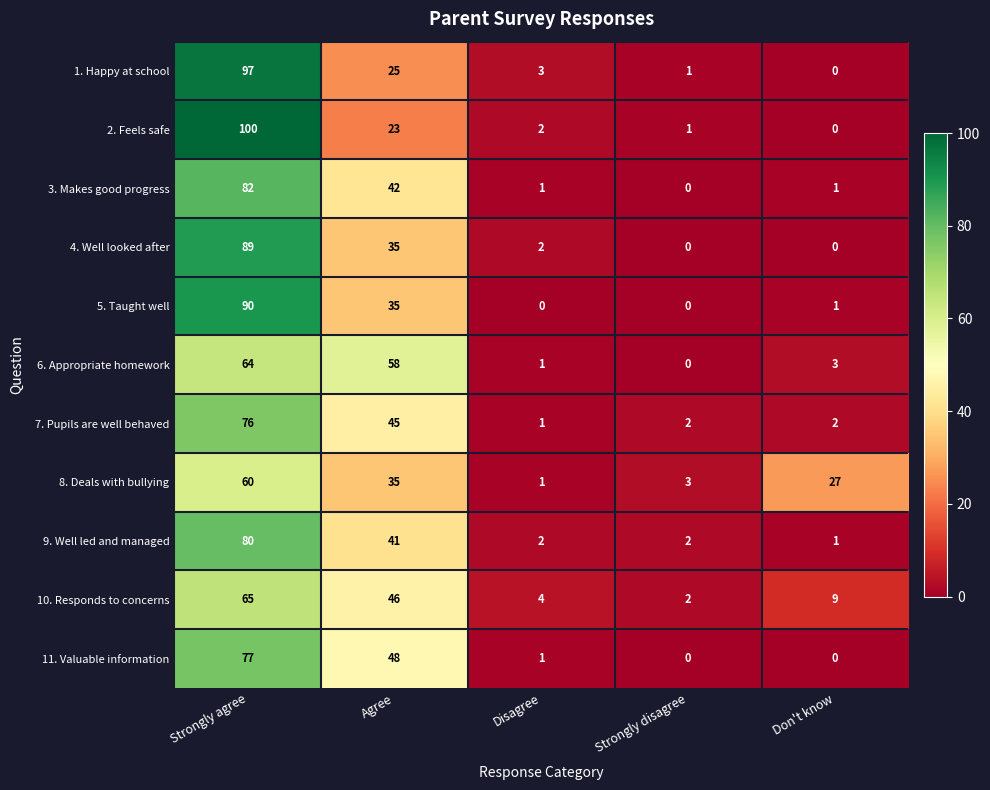

Which series changed the most between Agree and Disagree?

6. Appropriate homework